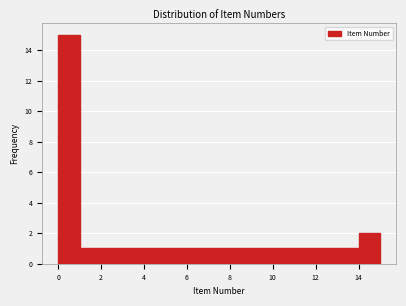

Reading left to right, transcribe this chart: for each bar, give the range it covers on the x-axis and its height. The values are not printed on the chart, so give them approximately, as read against the axis.

0 to 1: 15
1 to 2: 1
2 to 3: 1
3 to 4: 1
4 to 5: 1
5 to 6: 1
6 to 7: 1
7 to 8: 1
8 to 9: 1
9 to 10: 1
10 to 11: 1
11 to 12: 1
12 to 13: 1
13 to 14: 1
14 to 15: 2